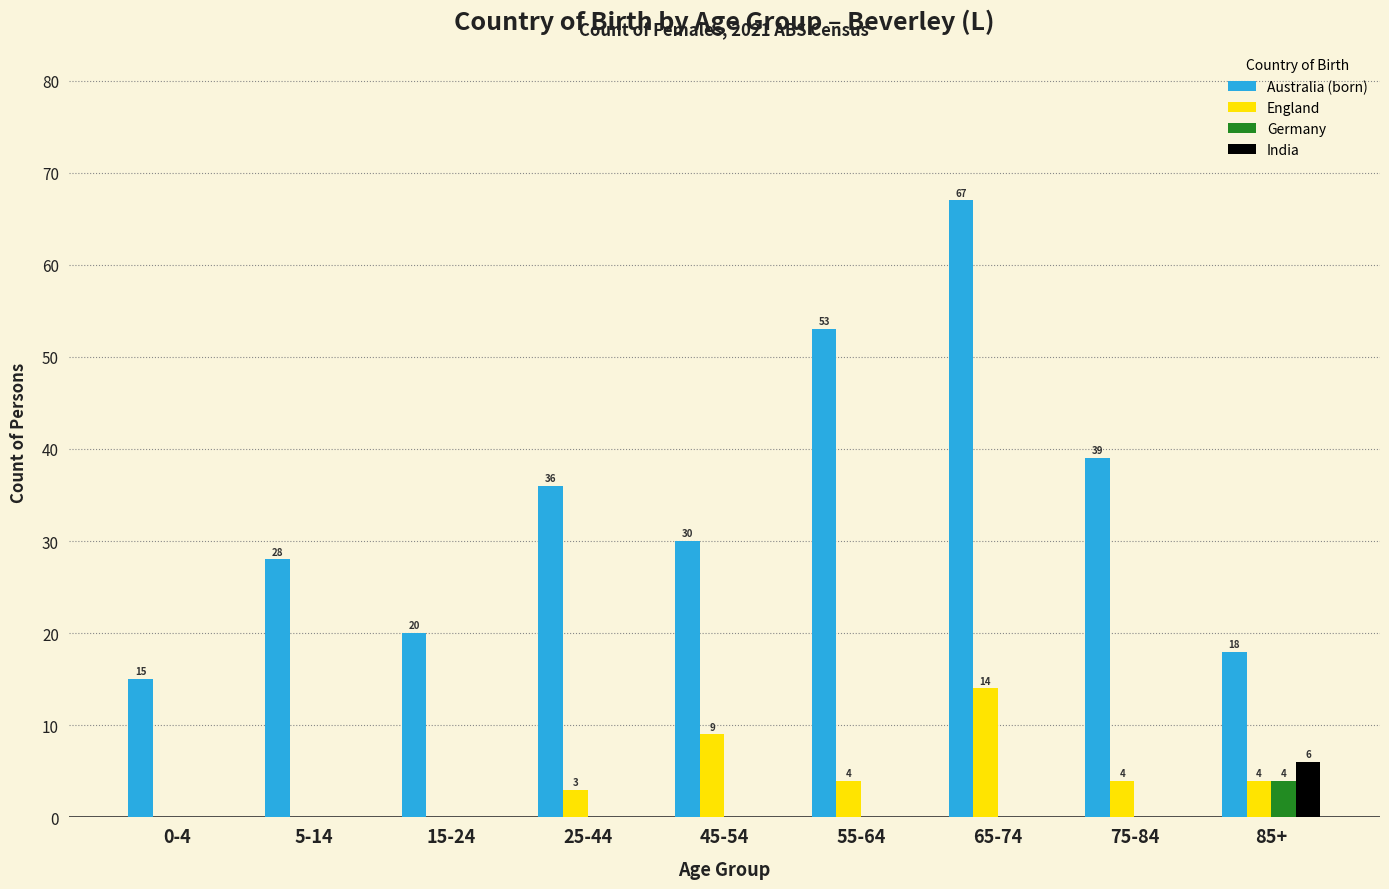

Which series has the largest total across all categories?

Australia (born)